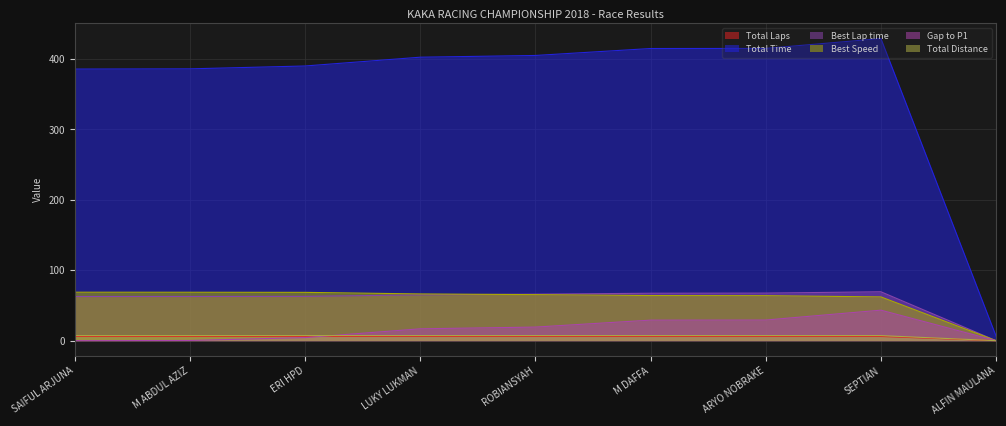

The Total Distance series shows 2.9 at LUKY LUKMAN. True or false?

False